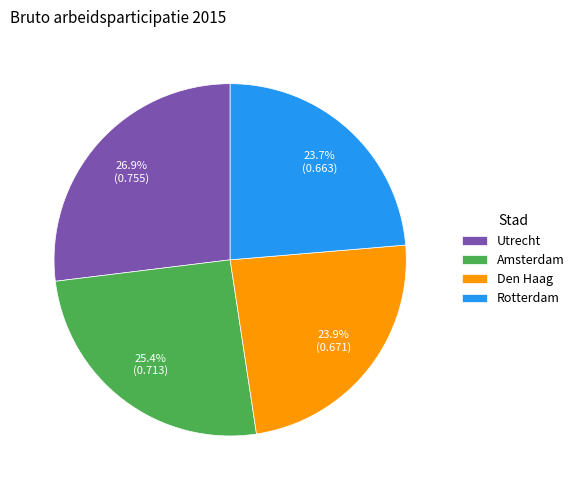

How many segments does this pie chart have?

4